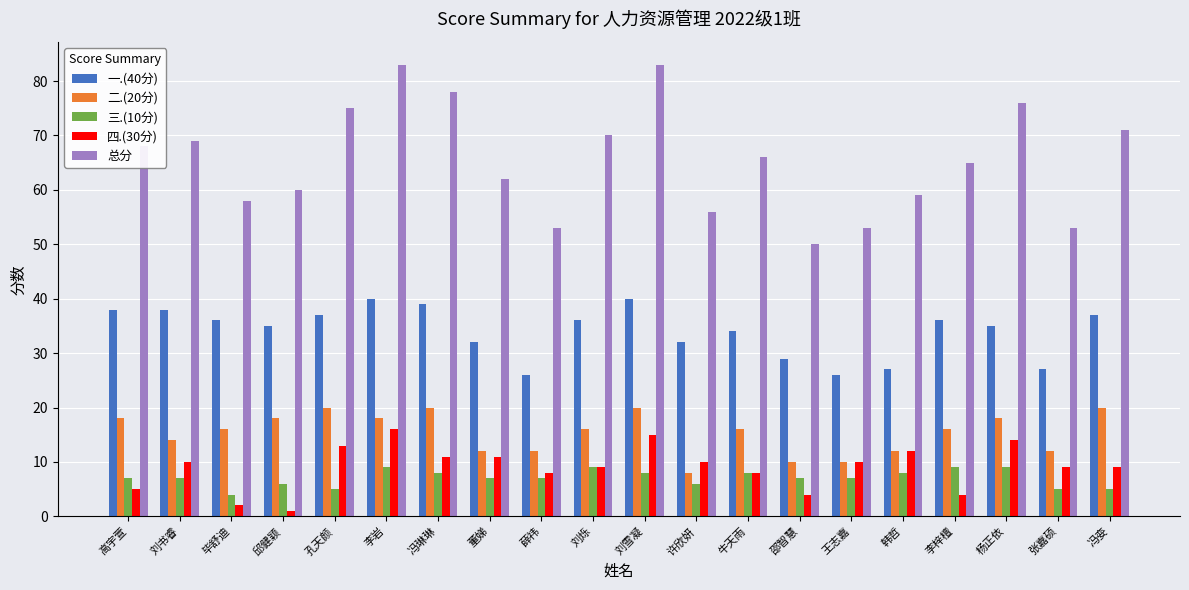

What position from the right is 邱健颖?

17